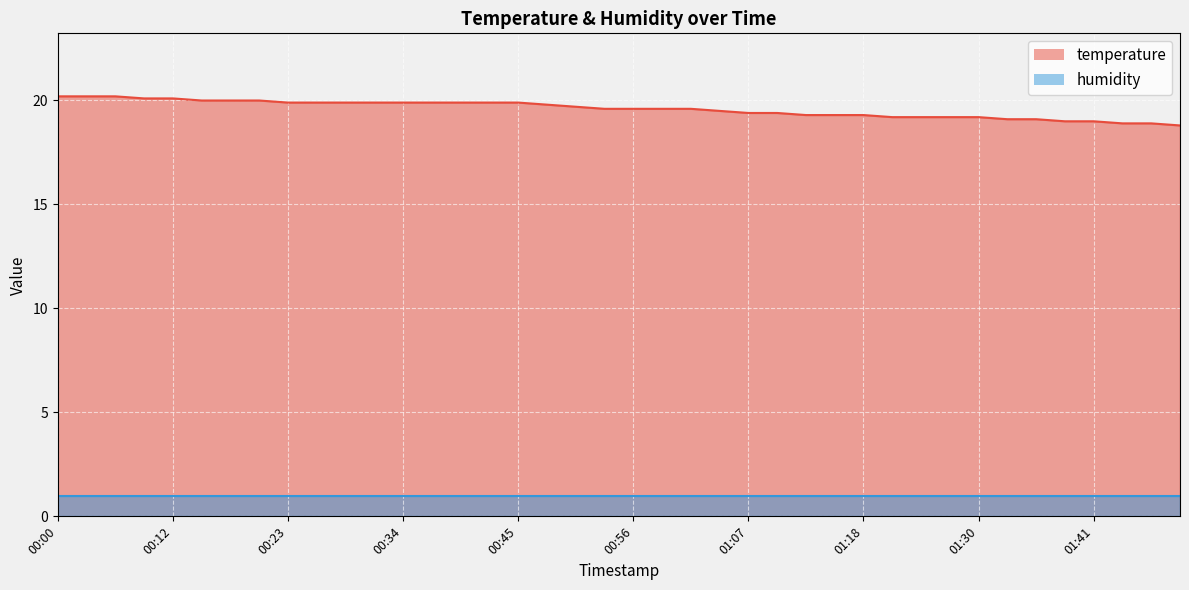

What is the change in value from 00:00 to 00:37?

-0.3